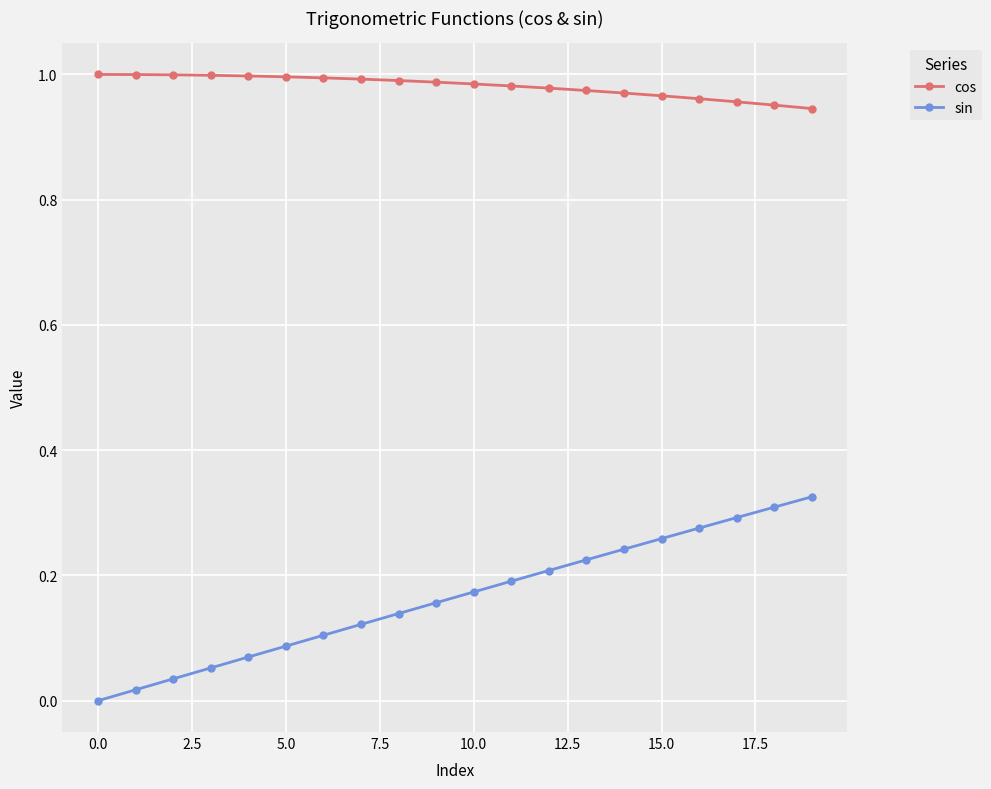

Which series has the largest total across all categories?

cos